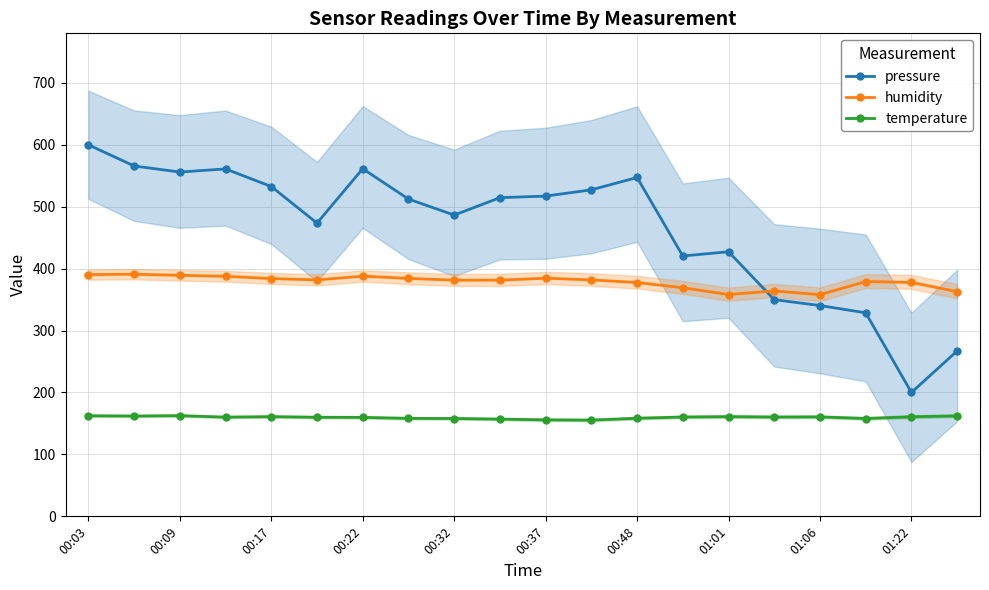

True or false: pressure has more than 1 interior local peaks.

True